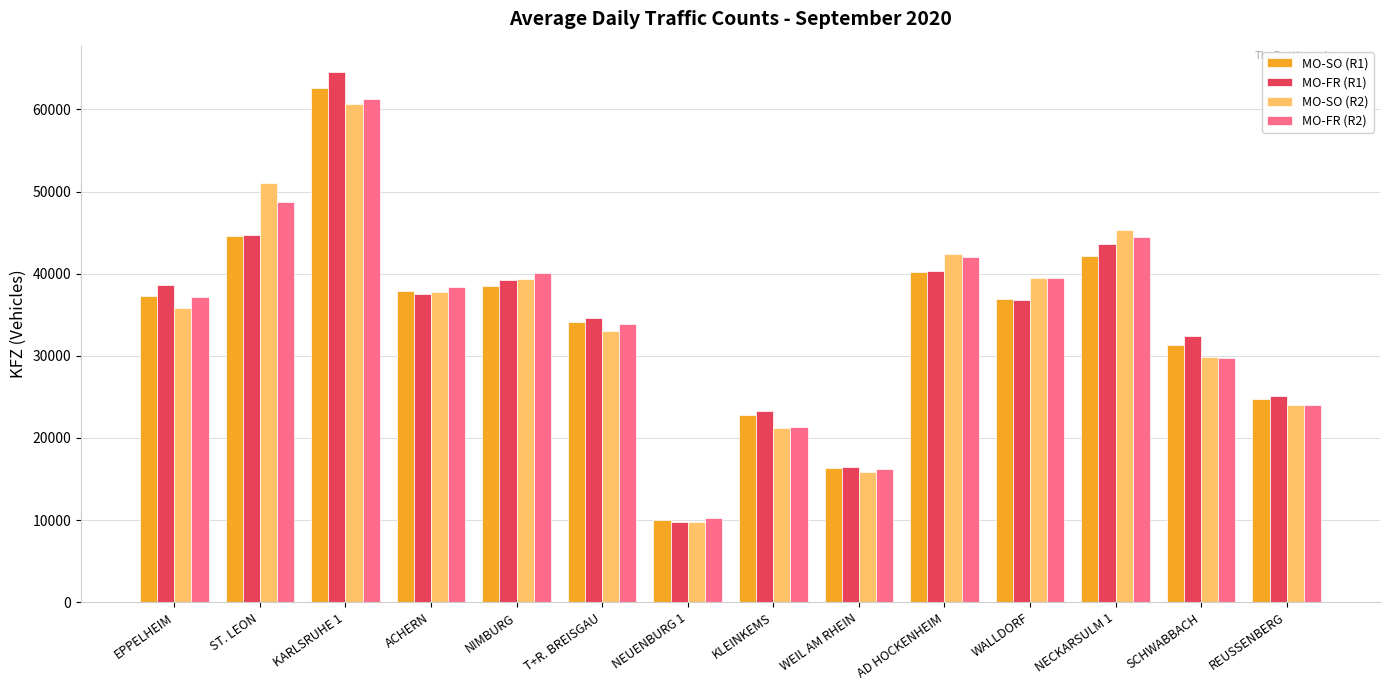

At which label does MO-SO (R2) first exceed 37729?

ST. LEON